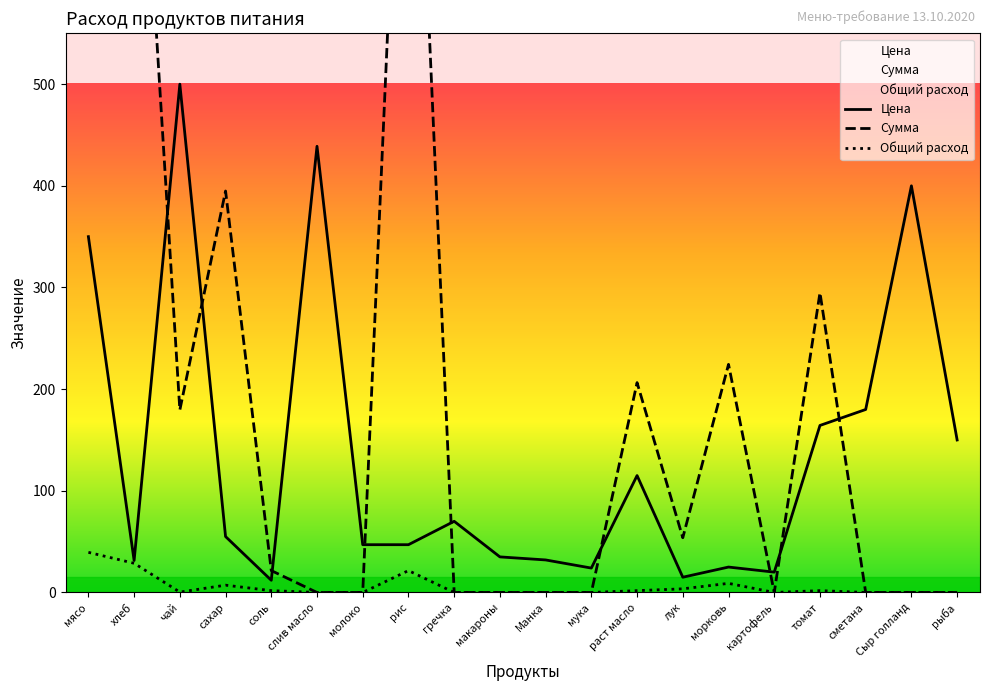

Reading left to right, extract all data points from this chart.

Цена: 350.0	31.4	500.0	55.0	12.0	438.9	47.0	47.0	70.0	35.0	32.0	24.0	115.0	15.0	25.0	20.0	164.3	180.0	400.0	150.0
Сумма: 13821.5	902.7	179.5	394.9	21.5	0.0	0.0	1012.4	0.0	0.0	0.0	0.0	206.4	53.9	224.4	0.0	294.9	0.0	0.0	0.0
Общий расход: 39.5	28.7	0.4	7.2	1.8	0.0	0.0	21.5	0.0	0.0	0.0	0.0	1.8	3.6	9.0	0.0	1.8	0.0	0.0	0.0